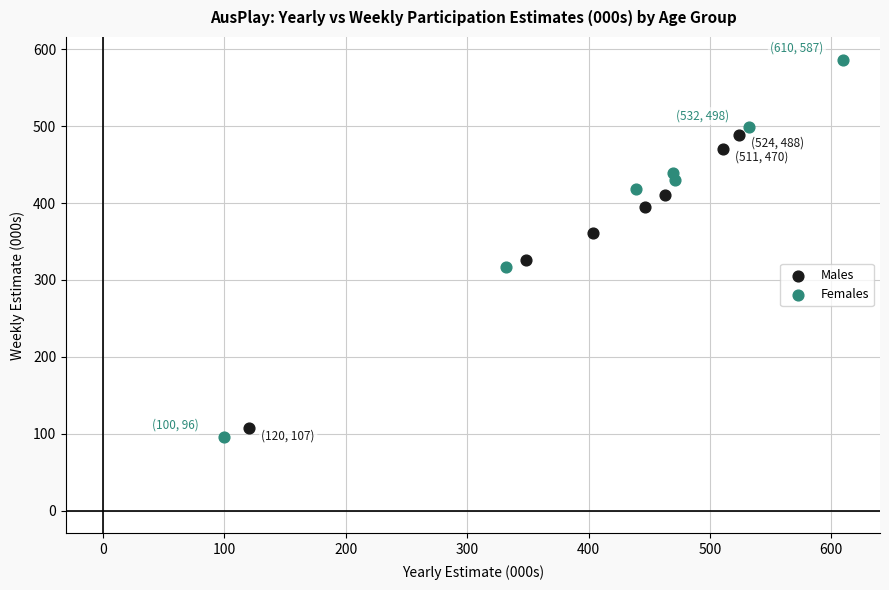

Which series reaches the maximum Y coordinate?

Females